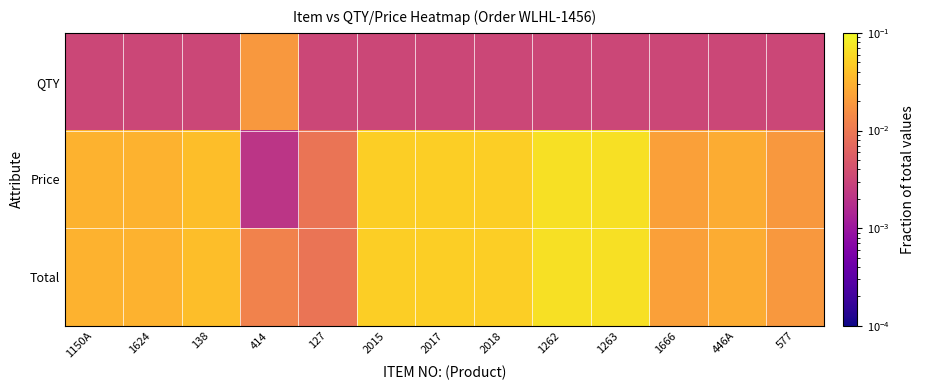

Which has a higher value, 577 or 1150A?

577